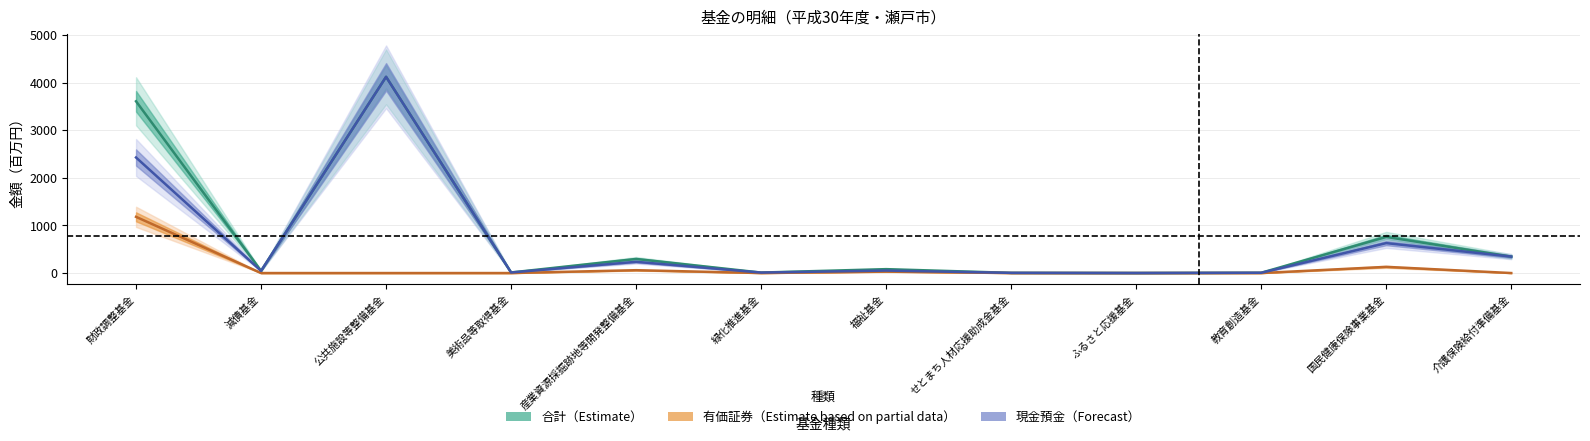

What is the highest value of the 有価証券 series?

1181